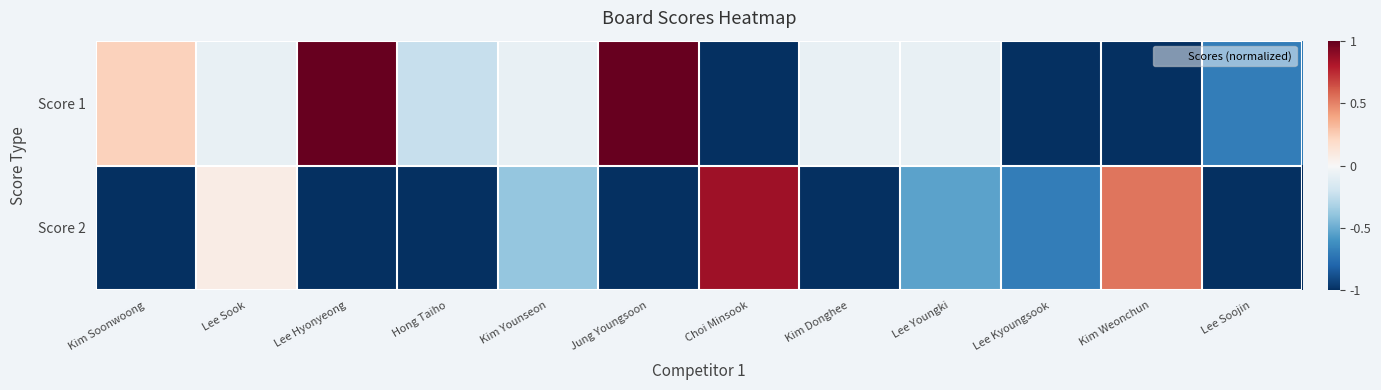

How many distinct data groups are displayed?

2